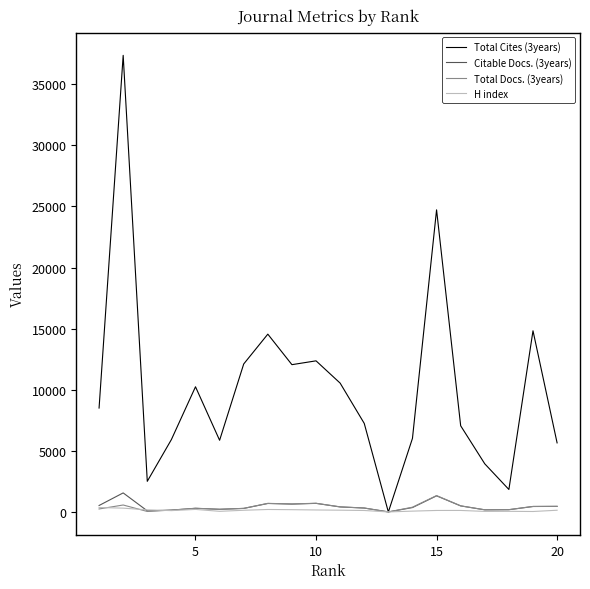

Which series has the largest total across all categories?

Total Cites (3years)